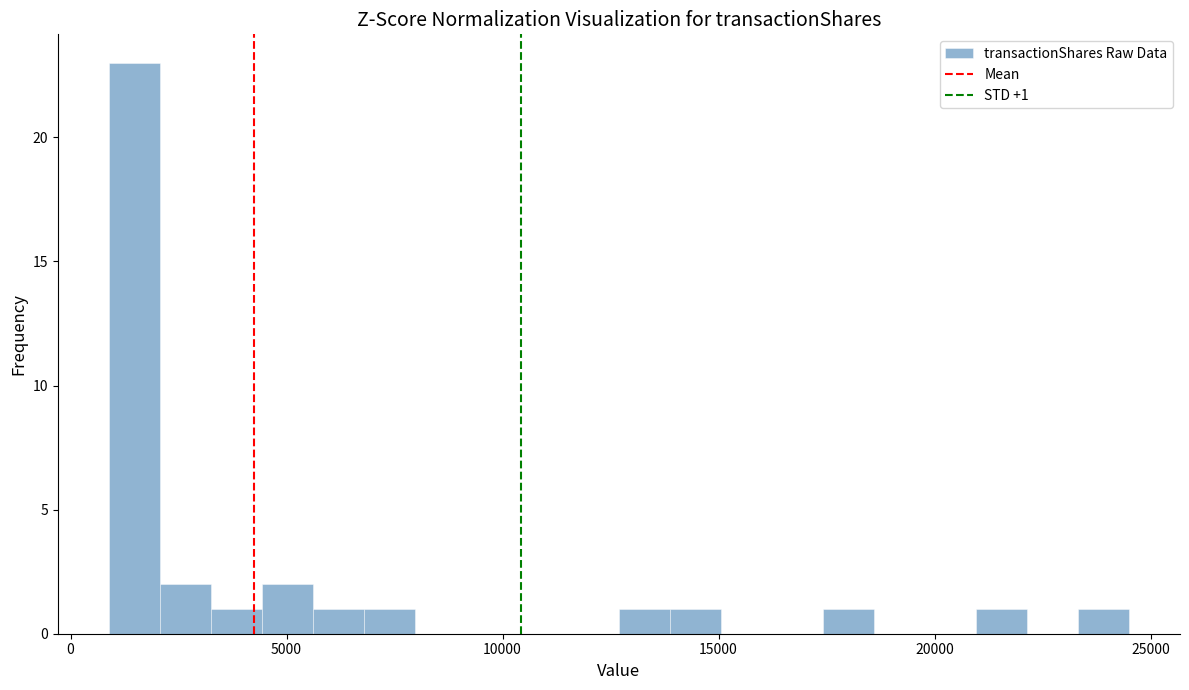

Around what value on the x-axis is the tallest bar? Give the approximate position of its centre, as read against the axis.

1500